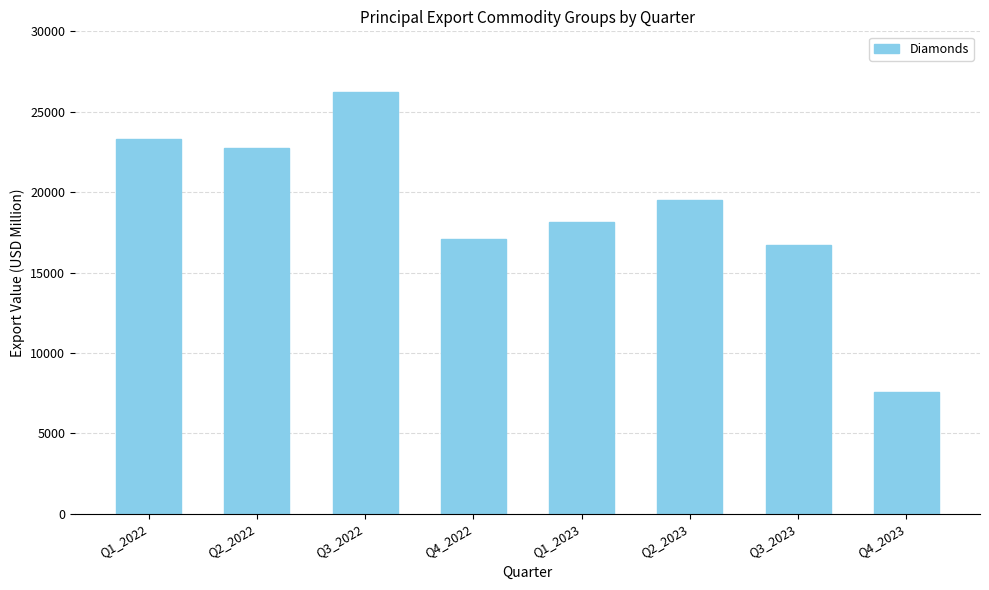

Rank the categories by value from highest to lowest.

Q3_2022, Q1_2022, Q2_2022, Q2_2023, Q1_2023, Q4_2022, Q3_2023, Q4_2023